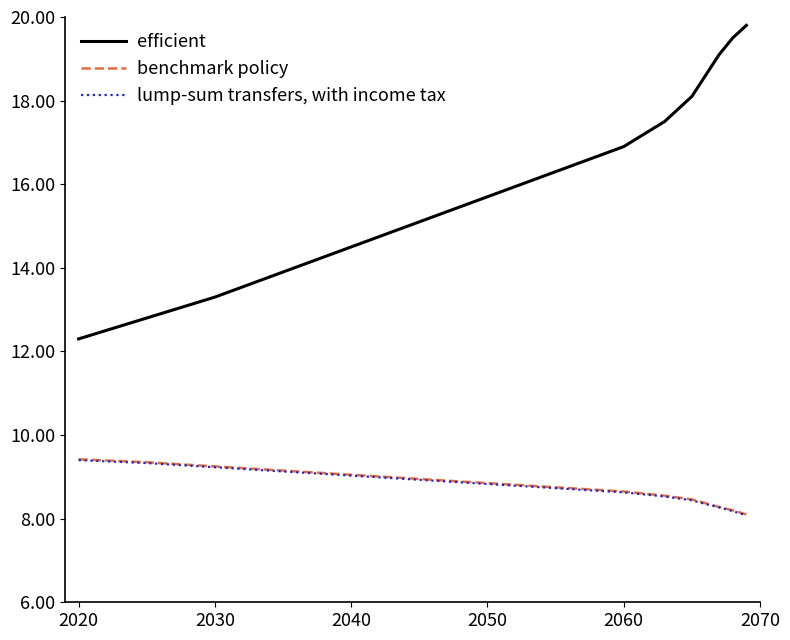

Rank the series by their maximum value, from lowest to highest.

lump-sum transfers, with income tax, benchmark policy, efficient